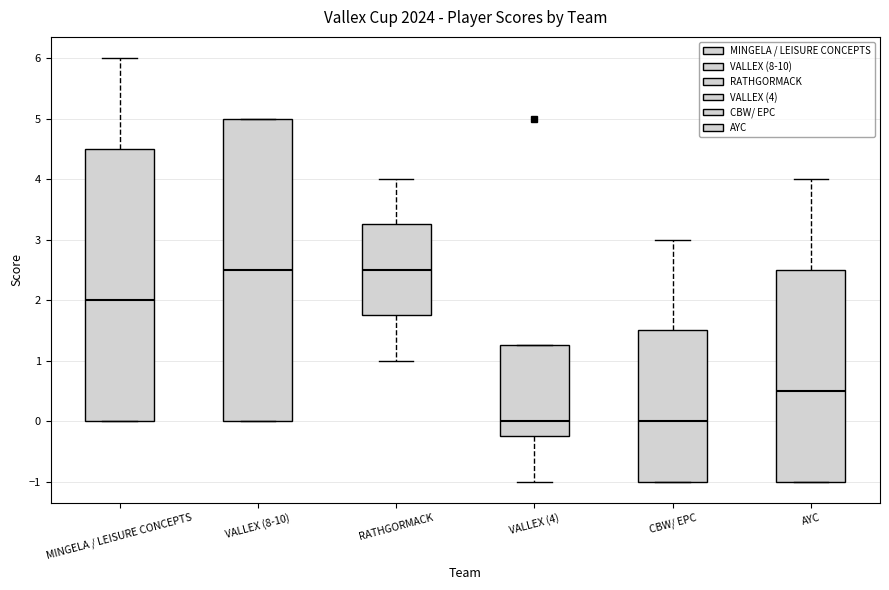

Where is the upper edge of the box for RATHGORMACK on the y-axis? The values are not printed on the chart, so give them approximately, as read against the axis.

3.3